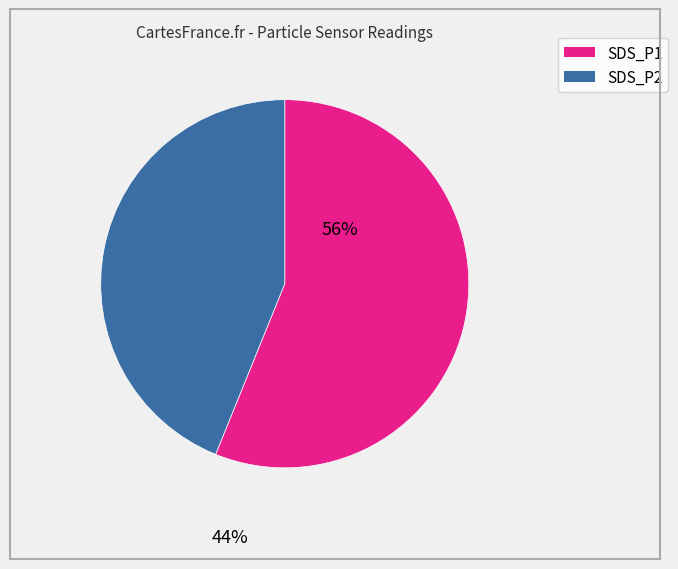

Between SDS_P1 and SDS_P2, which is larger?

SDS_P1